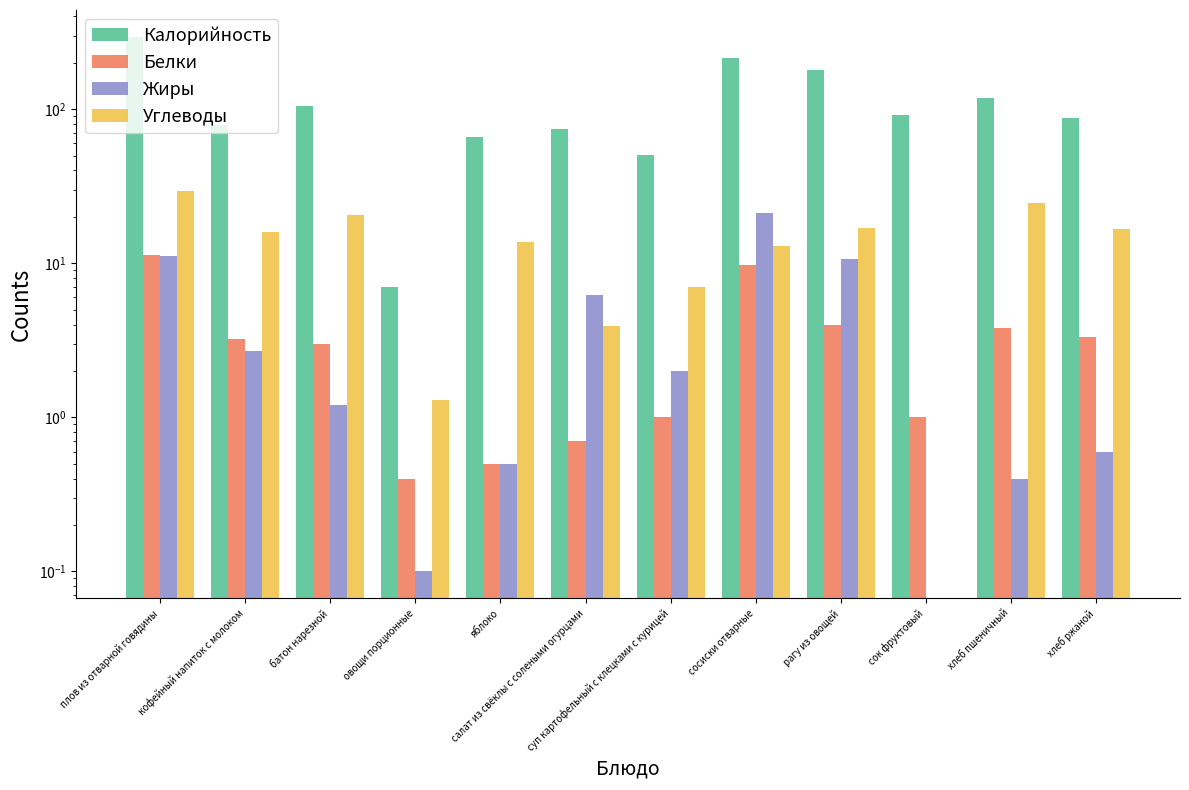

Reading left to right, extract all data points from this chart.

Калорийность: плов из отварной говядины=294.9	кофейный напиток с молоком=79.0	батон нарезной=104.0	овощи порционные=7.0	яблоко=66.2	салат из свёклы с солеными огурцами=74.4	суп картофельный с клецками с курицей=50.6	сосиски отварные=214.5	рагу из овощей=180.0	сок фруктовый=92.0	хлеб пшеничный=117.5	хлеб ржаной=87.0
Белки: плов из отварной говядины=11.3	кофейный напиток с молоком=3.2	батон нарезной=3.0	овощи порционные=0.4	яблоко=0.5	салат из свёклы с солеными огурцами=0.7	суп картофельный с клецками с курицей=1.0	сосиски отварные=9.7	рагу из овощей=4.0	сок фруктовый=1.0	хлеб пшеничный=3.8	хлеб ржаной=3.3
Жиры: плов из отварной говядины=11.1	кофейный напиток с молоком=2.7	батон нарезной=1.2	овощи порционные=0.1	яблоко=0.5	салат из свёклы с солеными огурцами=6.2	суп картофельный с клецками с курицей=2.0	сосиски отварные=21.2	рагу из овощей=10.7	сок фруктовый=0.0	хлеб пшеничный=0.4	хлеб ржаной=0.6
Углеводы: плов из отварной говядины=29.5	кофейный напиток с молоком=15.9	батон нарезной=20.5	овощи порционные=1.3	яблоко=13.7	салат из свёклы с солеными огурцами=3.9	суп картофельный с клецками с курицей=7.0	сосиски отварные=13.0	рагу из овощей=17.0	сок фруктовый=0.0	хлеб пшеничный=24.6	хлеб ржаной=16.7